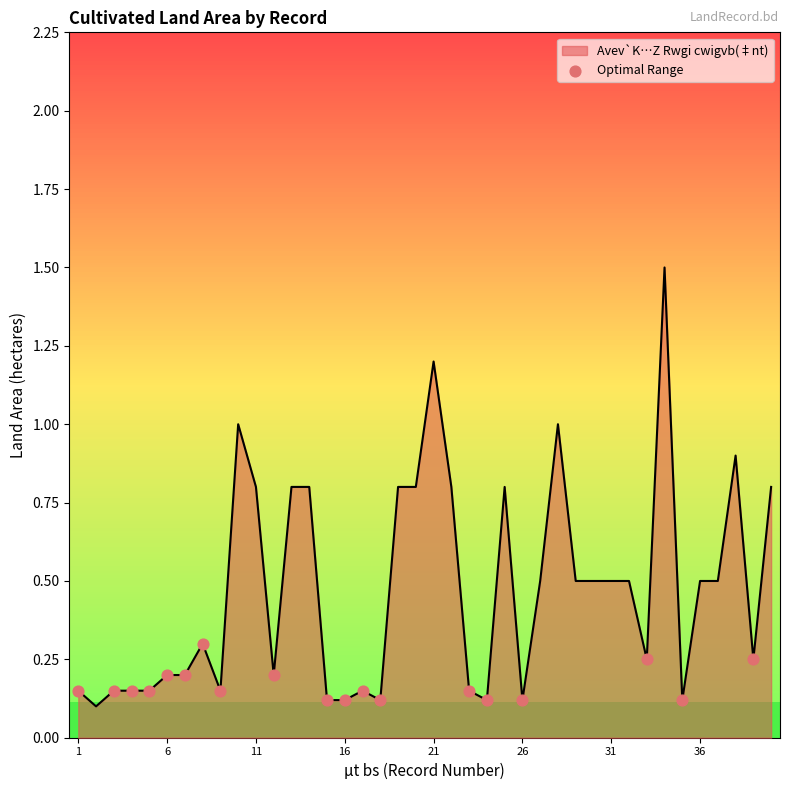

What is the greatest value displayed?

1.5